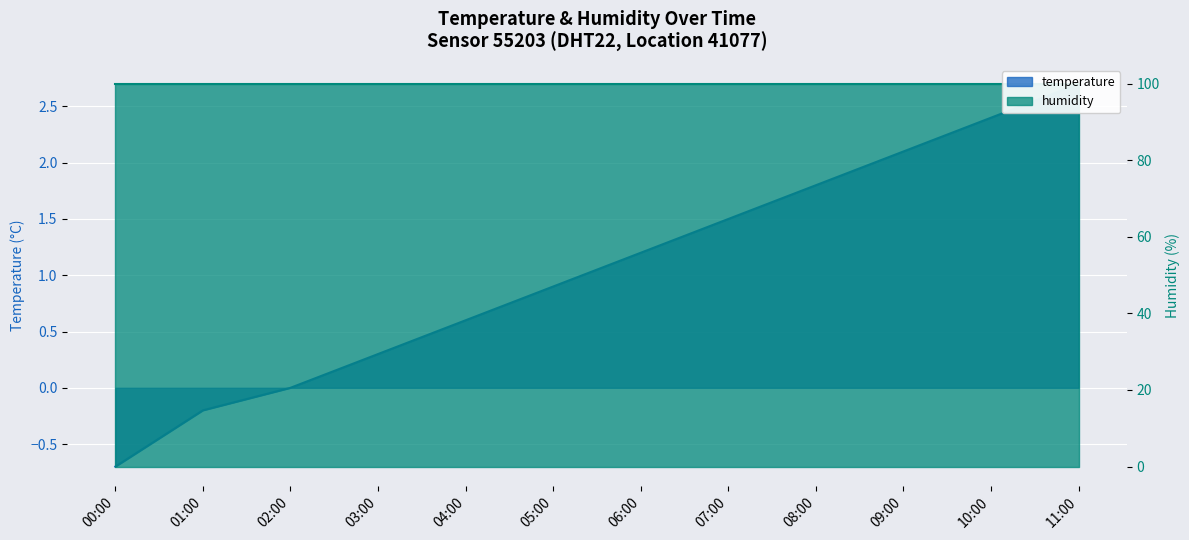

What is the label of the 10th point from the right?

02:00